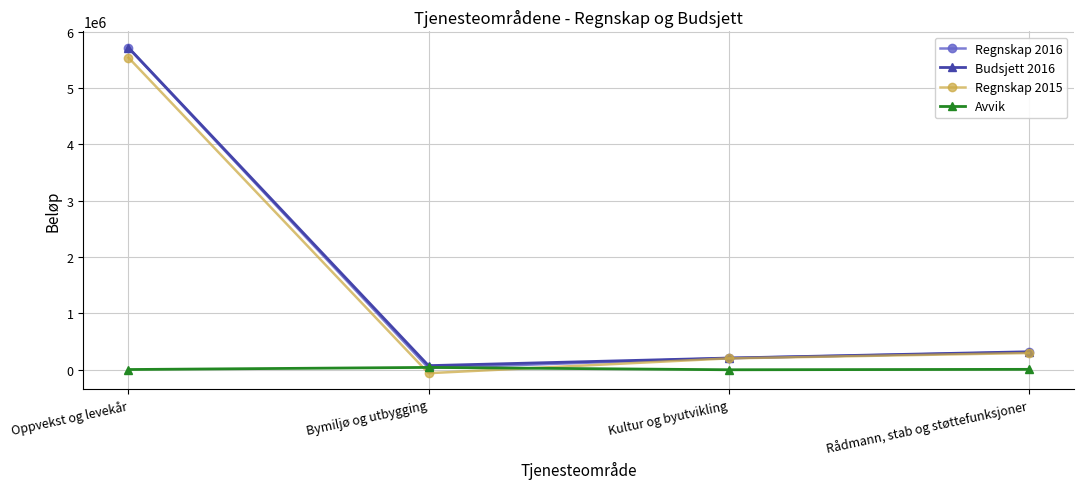

What is the difference between the Regnskap 2016 values at Kultur og byutvikling and Rådmann, stab og støttefunksjoner?

104178